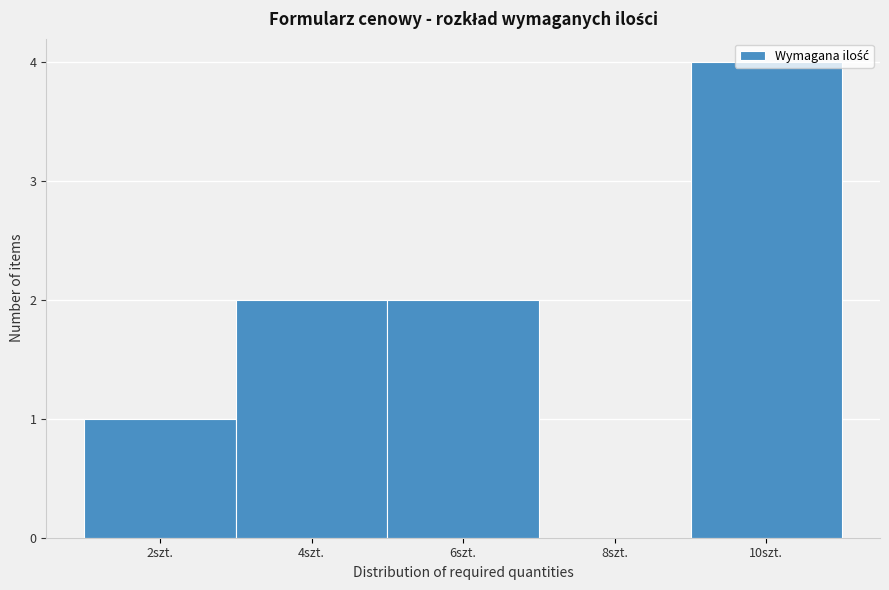

What is the greatest value displayed?

4